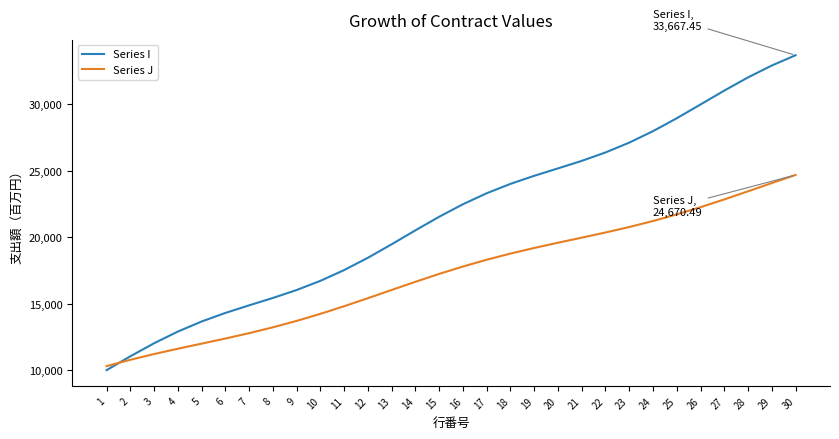

At which category does the chart reach its minimum across all series?

1